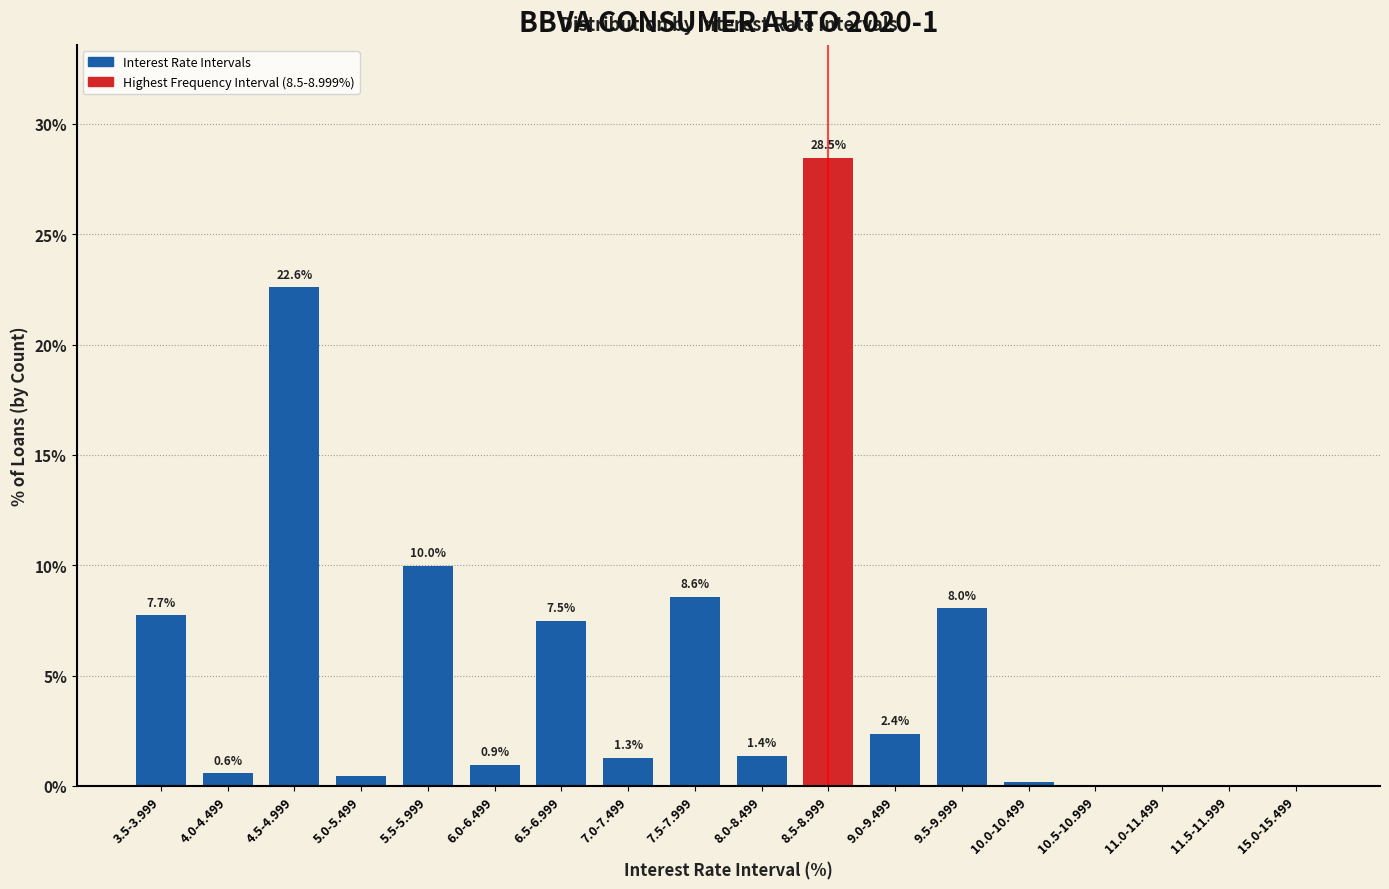

Which category has the highest value across all series?

8.5-8.999